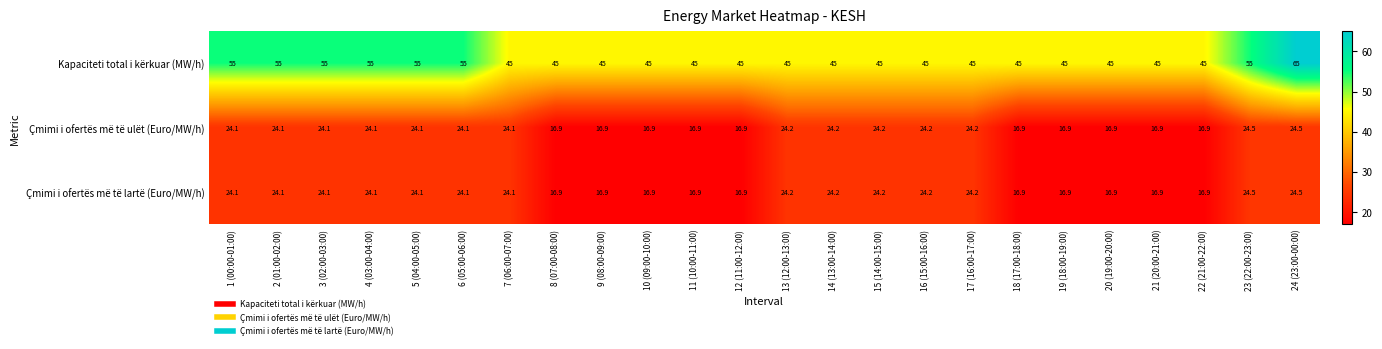

How many distinct data groups are displayed?

3